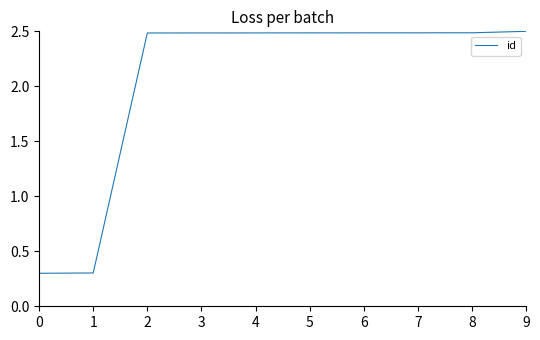

The chart shows a value of 2.5 at 9. True or false?

True